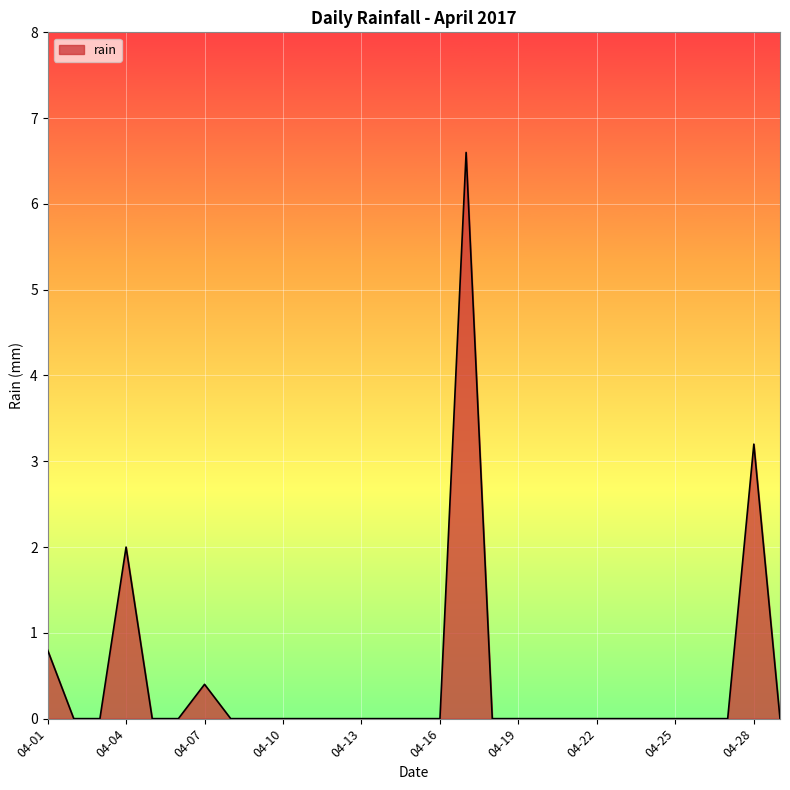

What is the maximum value shown in the chart?

6.6